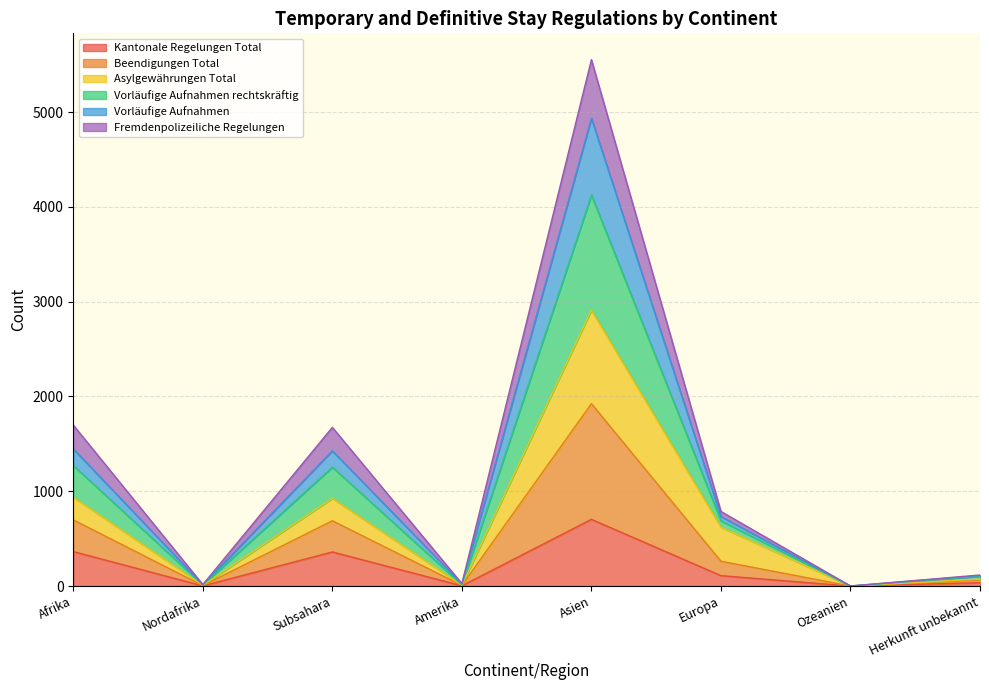

At which category is the sum across all series the highest?

Asien